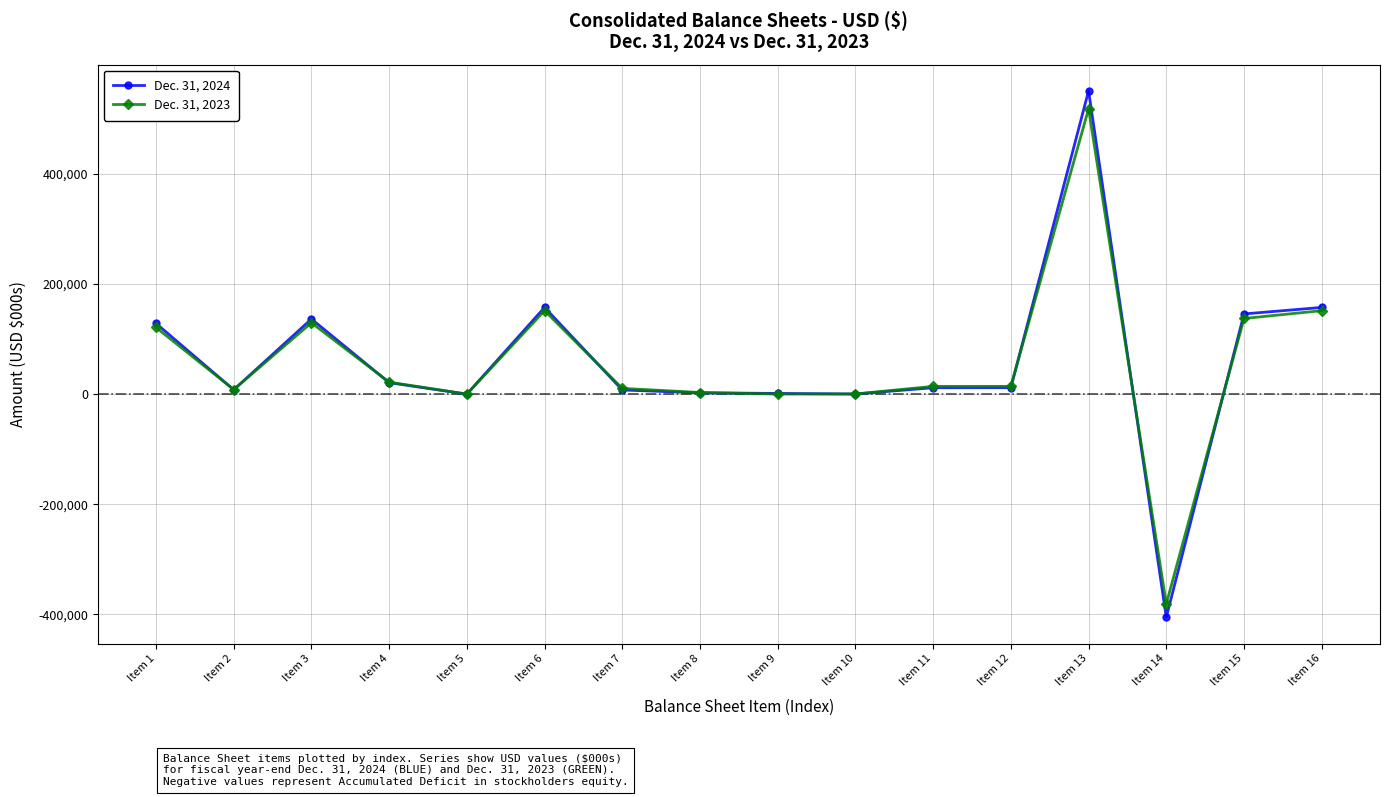

List the series in order of their overall mean, lowest first.

Dec. 31, 2023, Dec. 31, 2024